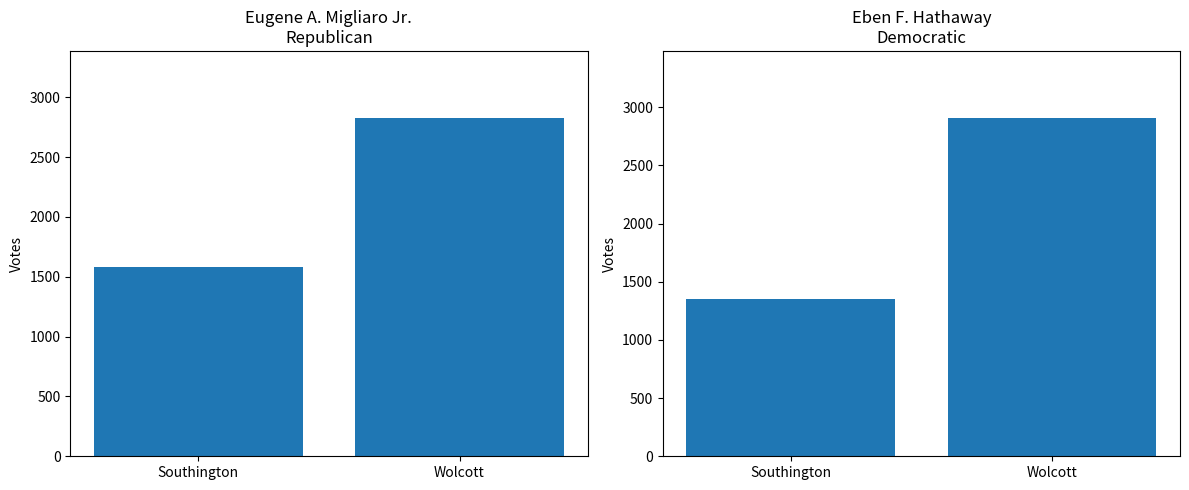

True or false: Eben F. Hathaway Democratic has a value of 2903 at Wolcott.

True